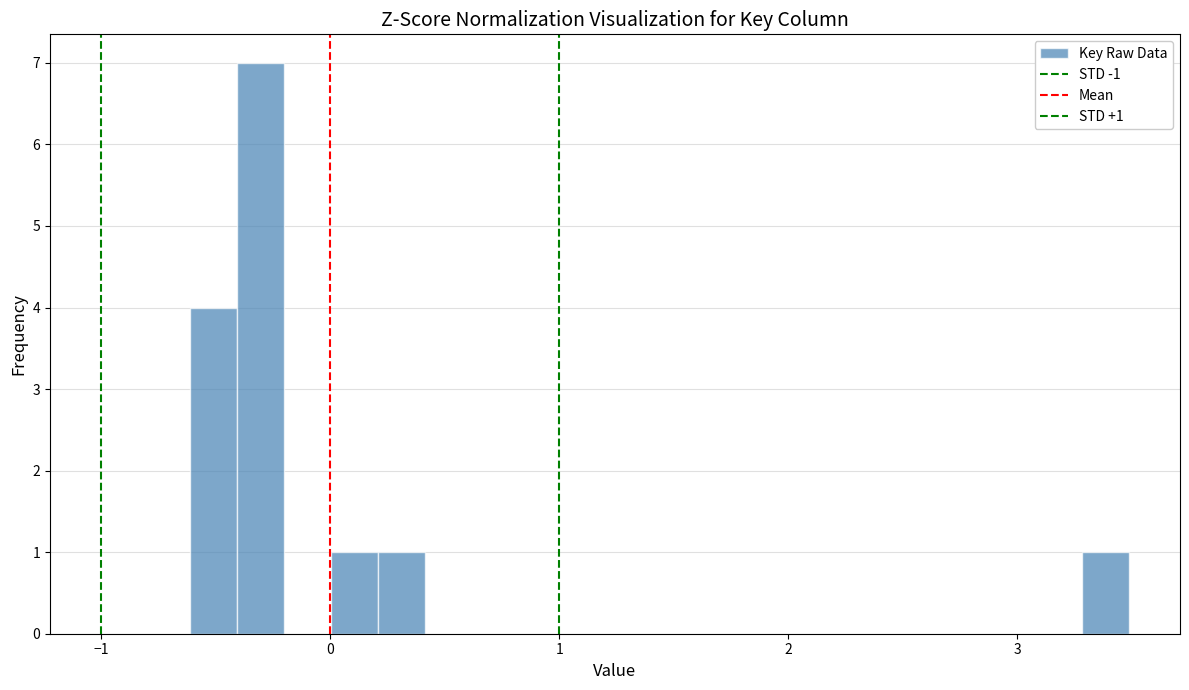

Read against the x-axis, roughly where is the centre of the tallest bar?

-0.3